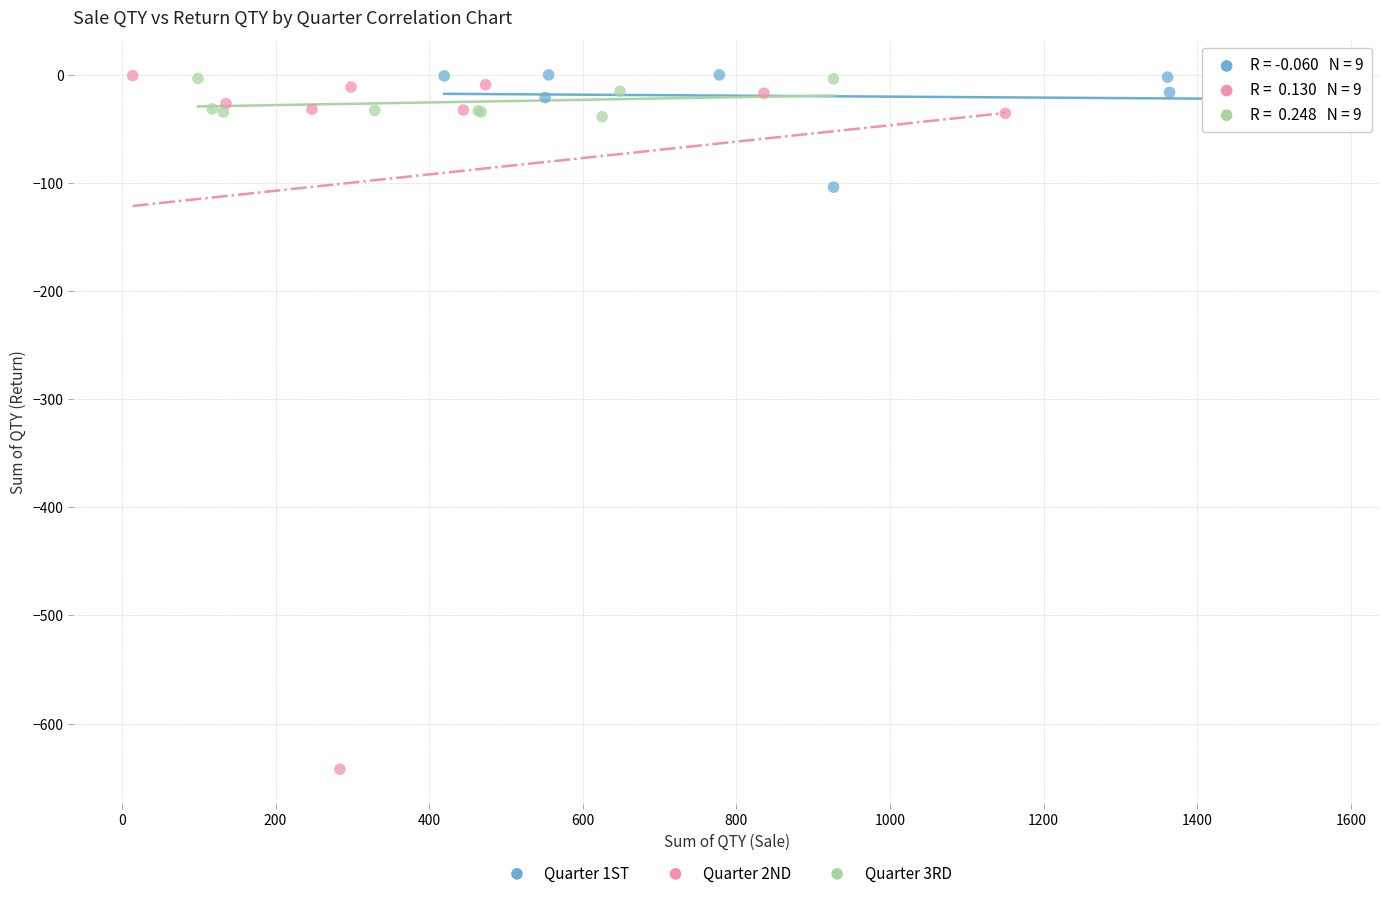

What are all the series names shown in the legend?

Quarter 1ST, Quarter 2ND, Quarter 3RD